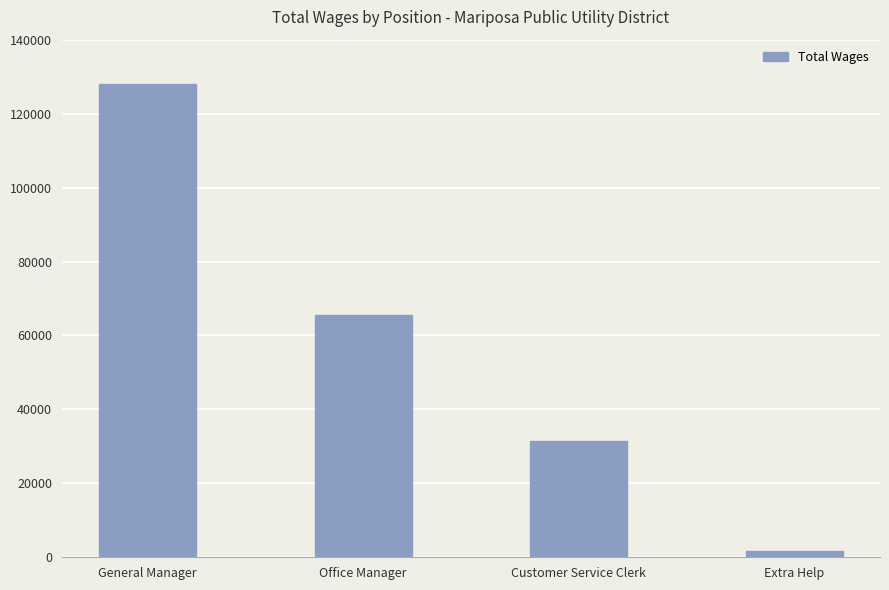

List the labels in order of value, smallest first.

Extra Help, Customer Service Clerk, Office Manager, General Manager